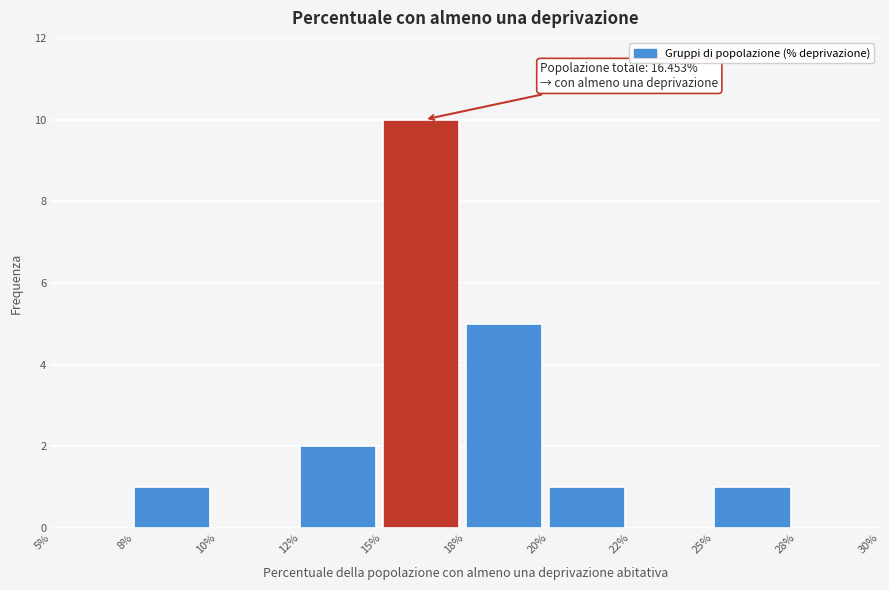

Reading left to right, extract all data points from this chart.

5%=0	8%=1	10%=0	12%=2	15%=10	18%=5	20%=1	22%=0	25%=1	28%=0